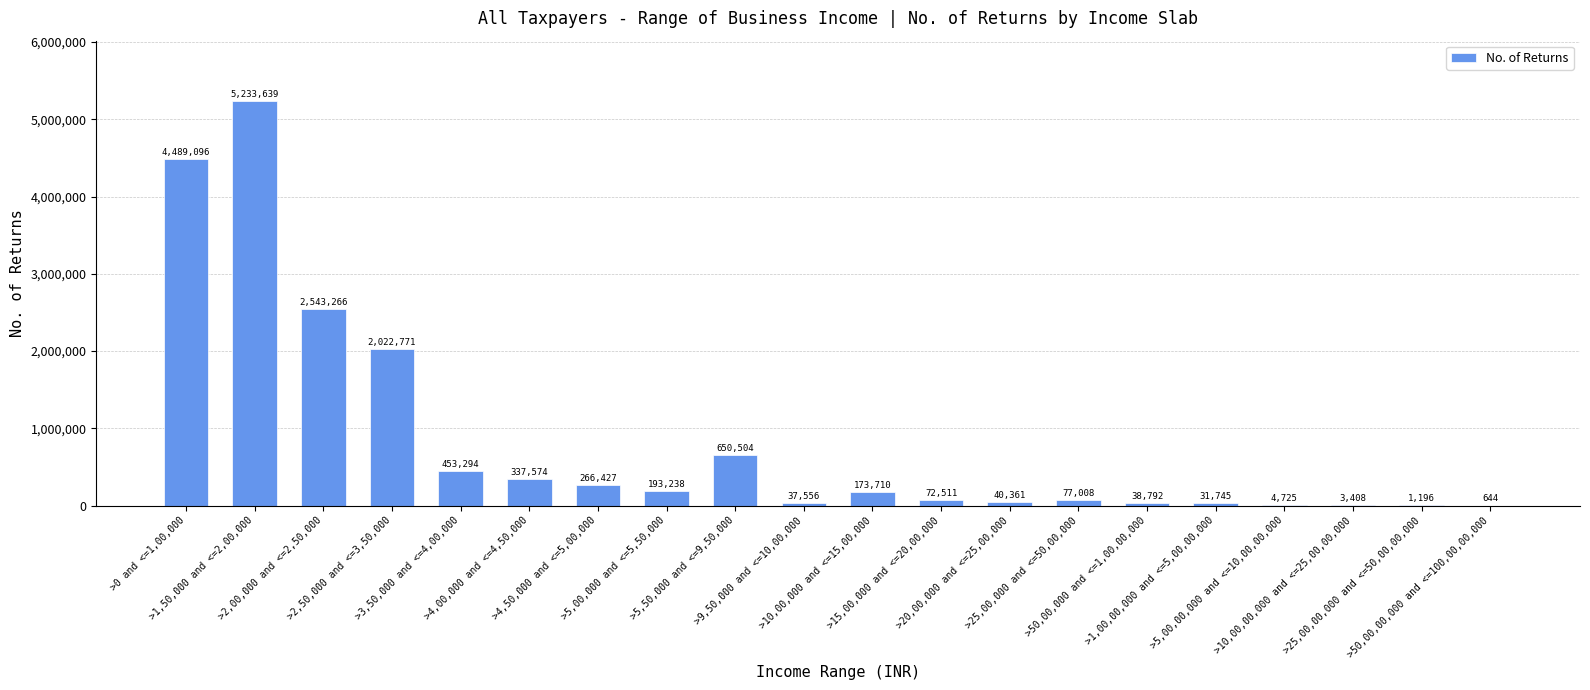

The value at >2,00,000 and <=2,50,000 is 1035663. True or false?

False